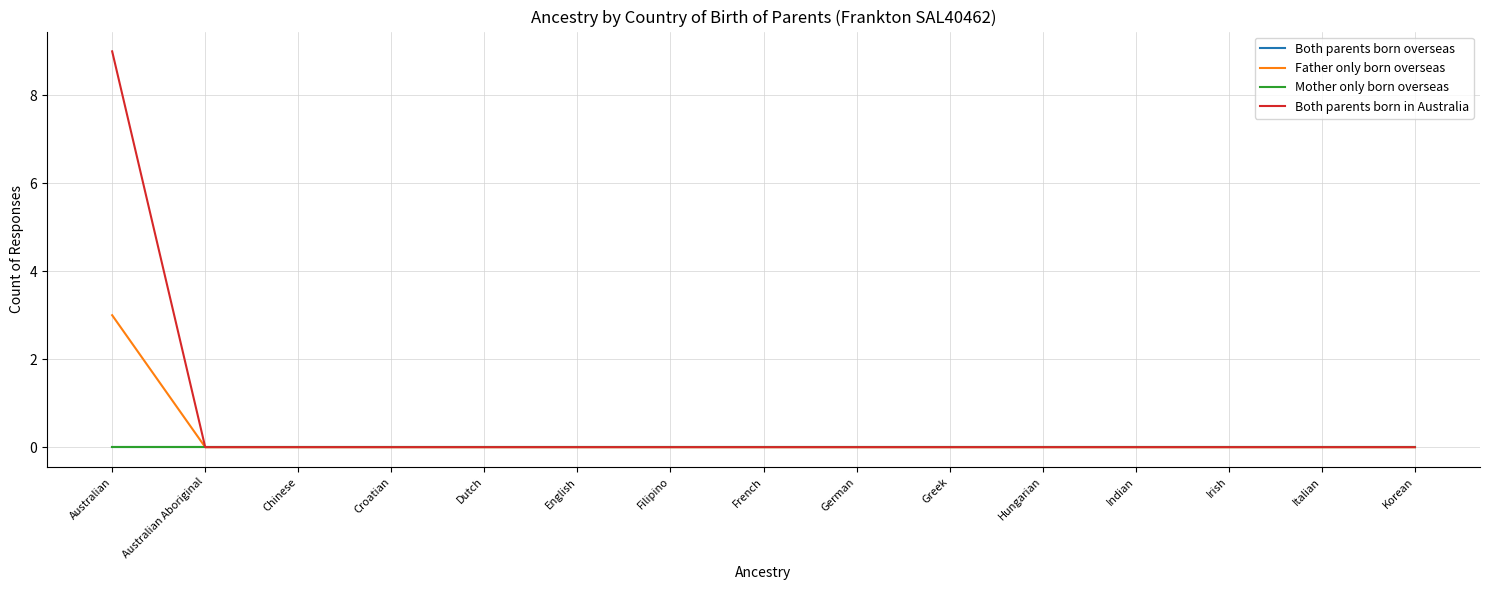

Which series has the widest spread of values?

Both parents born in Australia